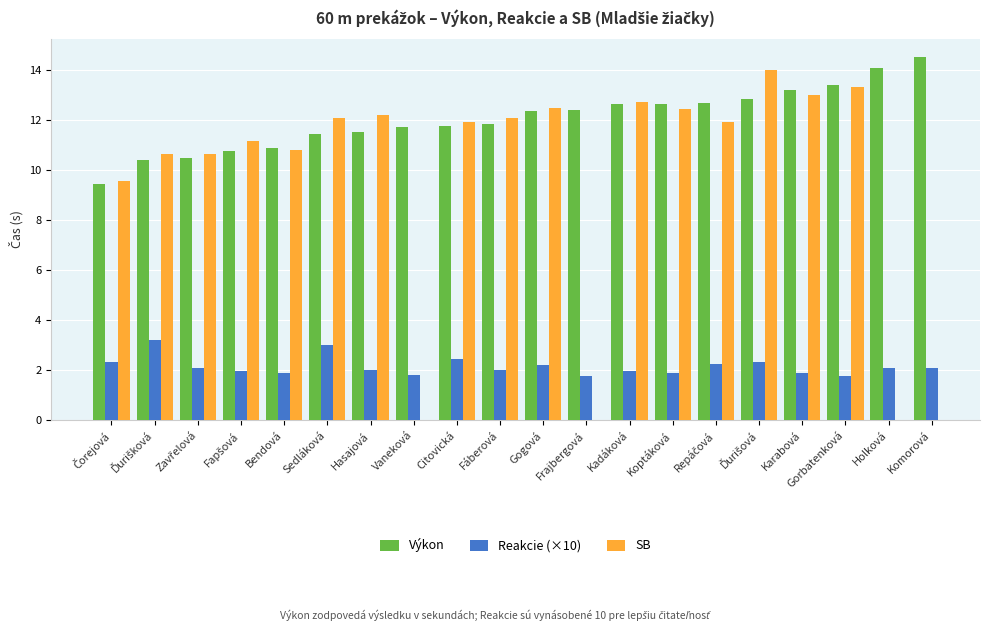

What are all the series names shown in the legend?

Výkon, Reakcie (×10), SB